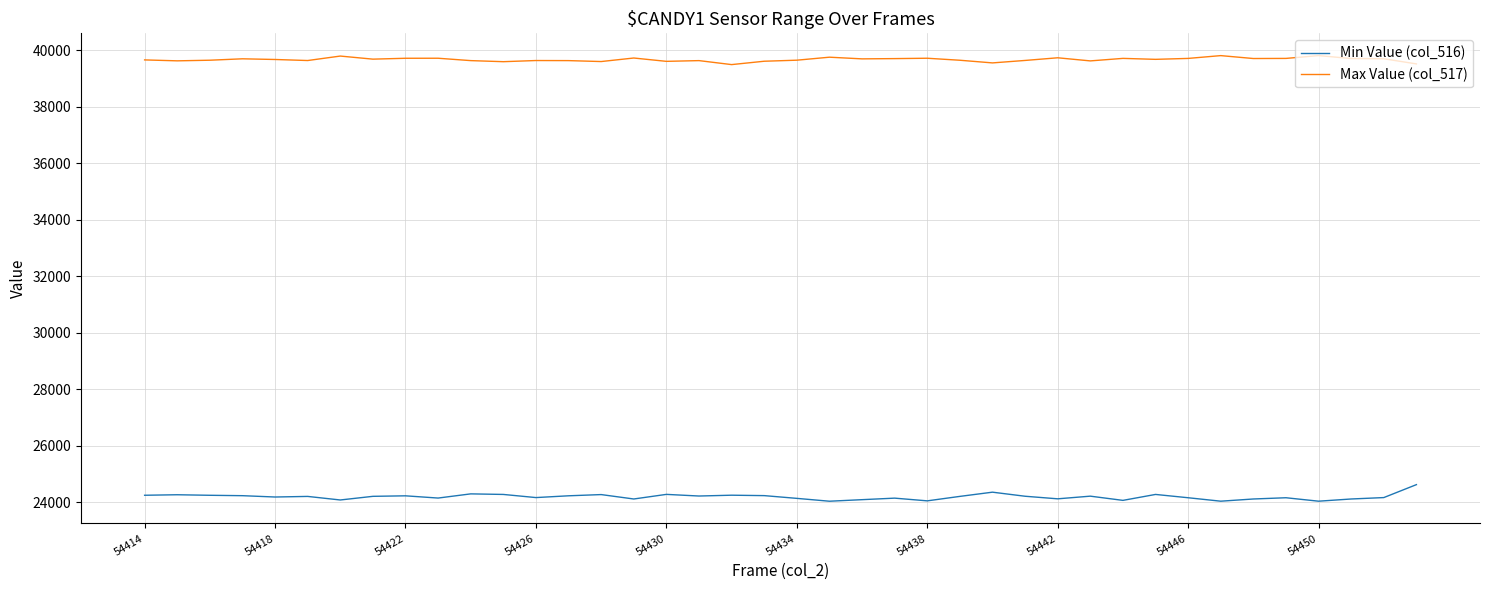

What is the maximum value shown in the chart?

39802